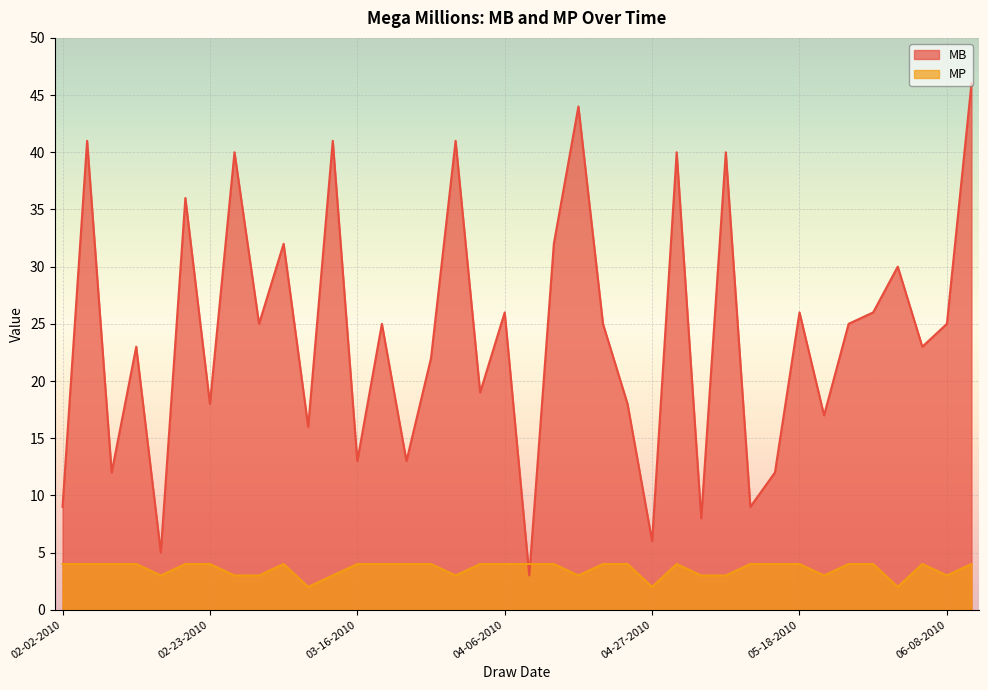

Where is the first local minimum for MB?

02-09-2010